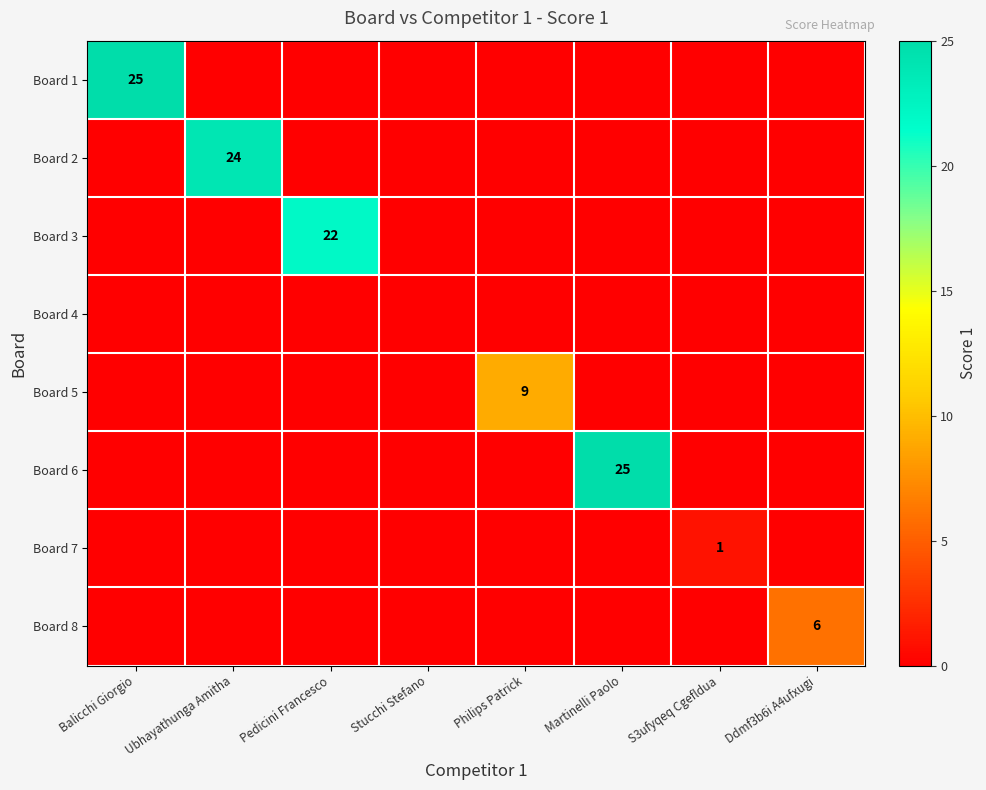

True or false: Board 6 has a value of 42 at Martinelli Paolo.

False